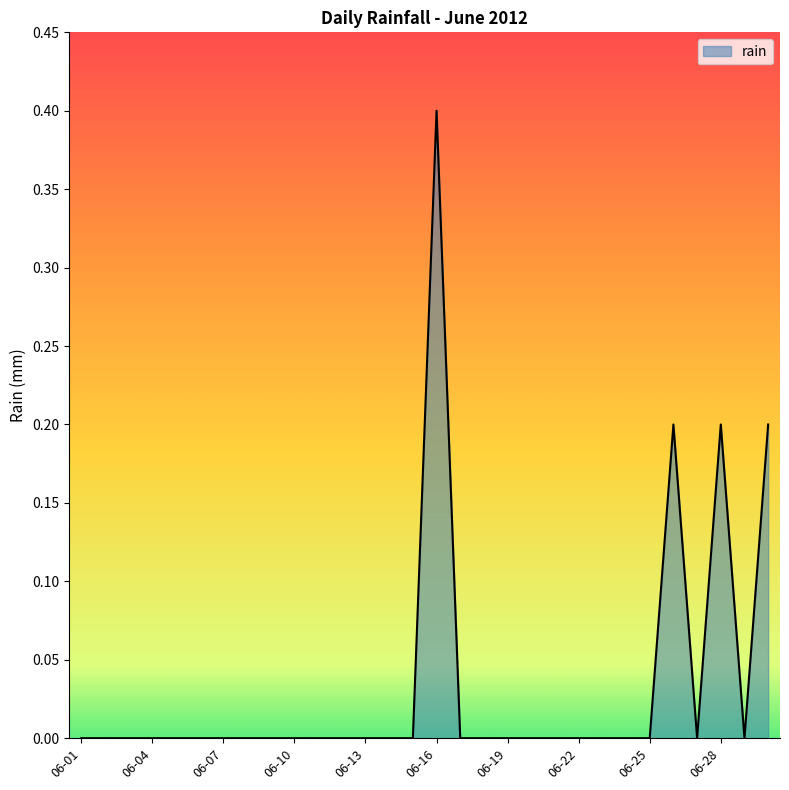

What is the difference between the maximum and minimum values?

0.4